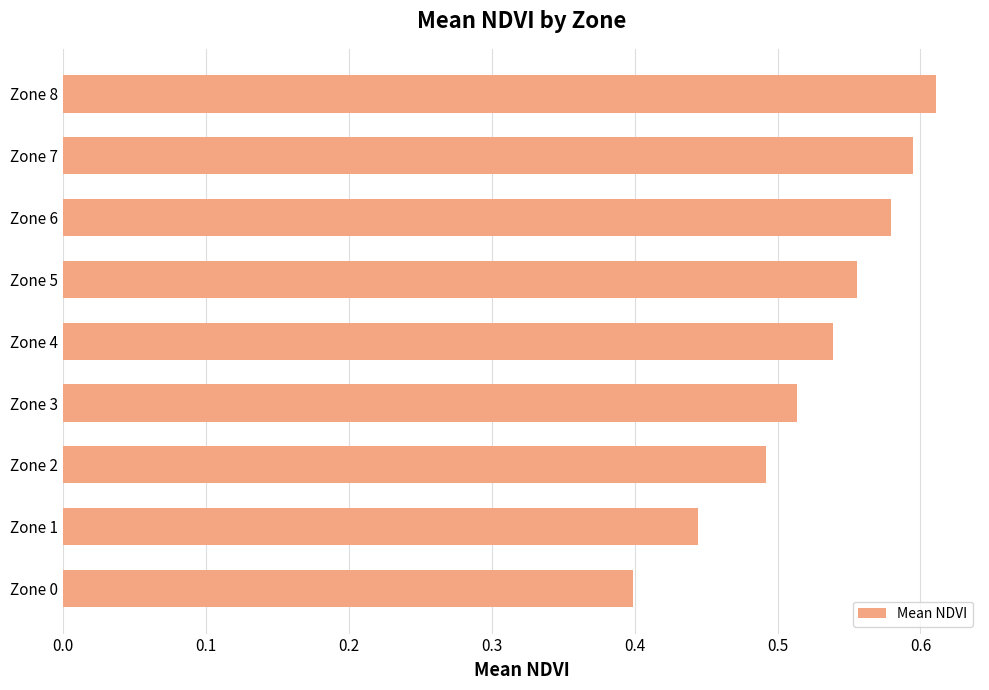

Rank the categories by value from lowest to highest.

Zone 0, Zone 1, Zone 2, Zone 3, Zone 4, Zone 5, Zone 6, Zone 7, Zone 8